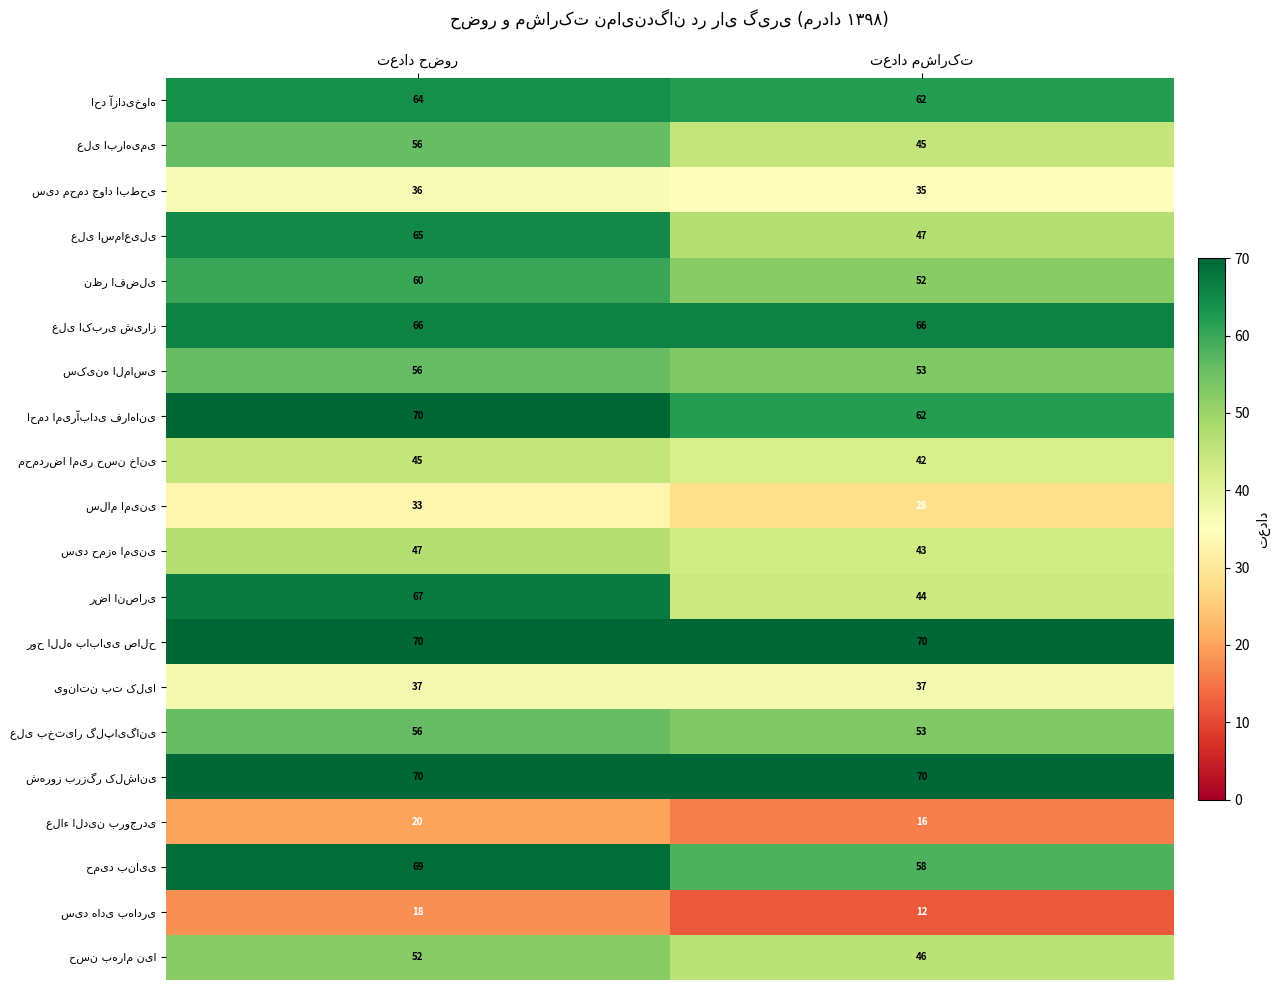

What is the maximum value shown in the chart?

70